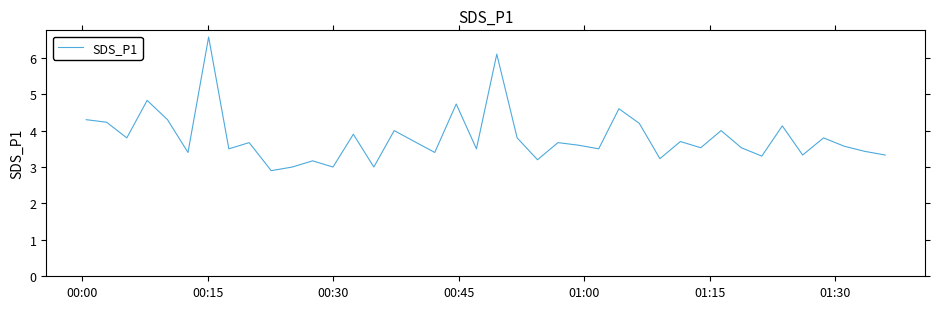

What is the difference between the maximum and minimum values?

3.7